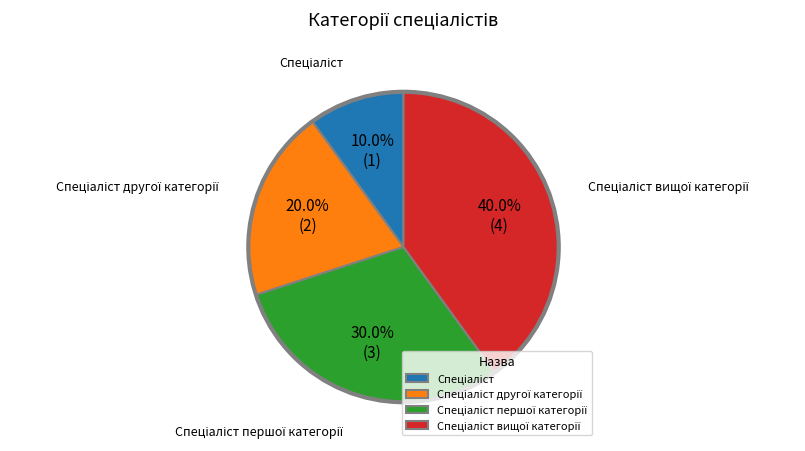

Is there a majority slice in this chart?

No